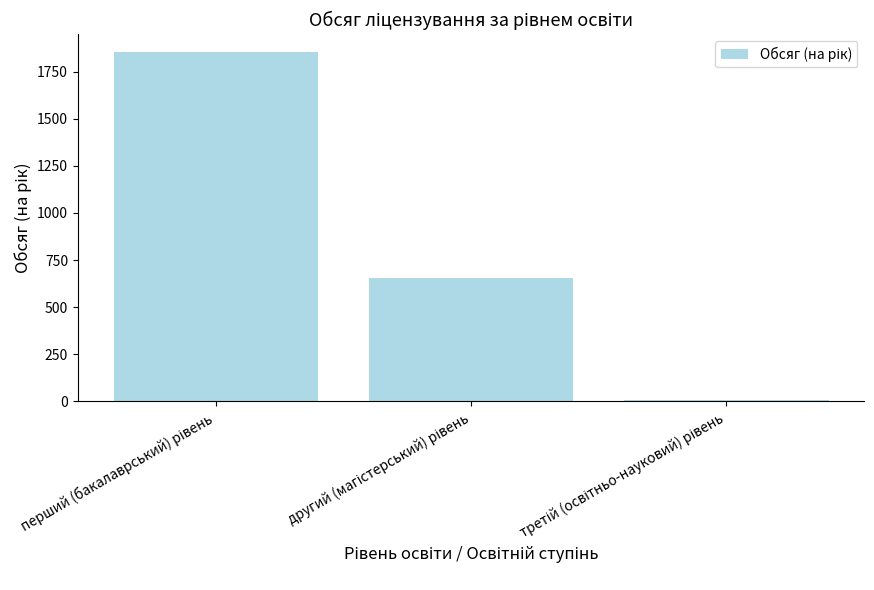

What is the greatest value displayed?

1855